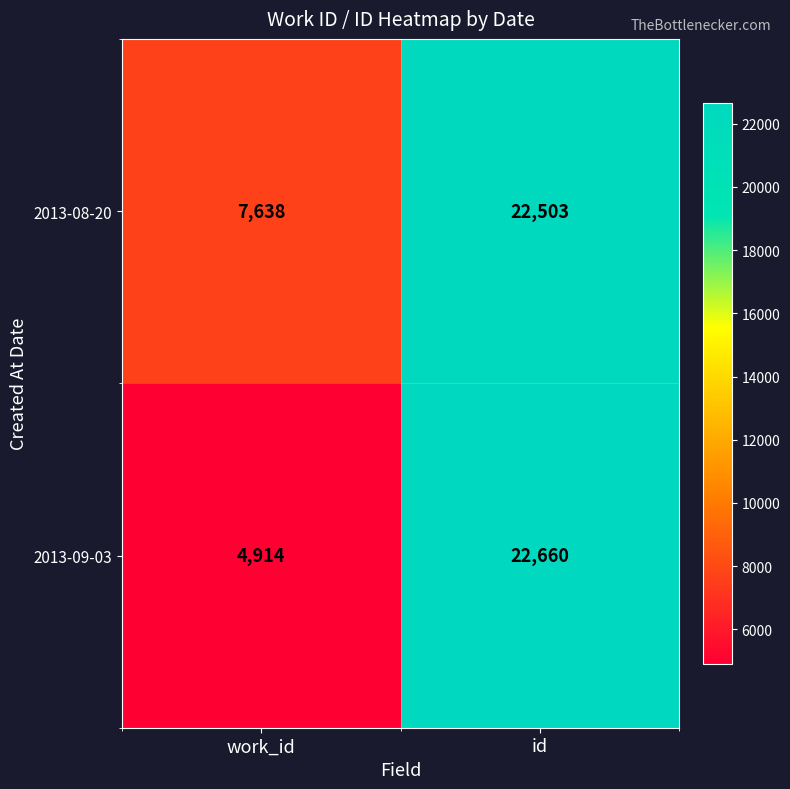

Which series has the largest total across all categories?

2013-08-20